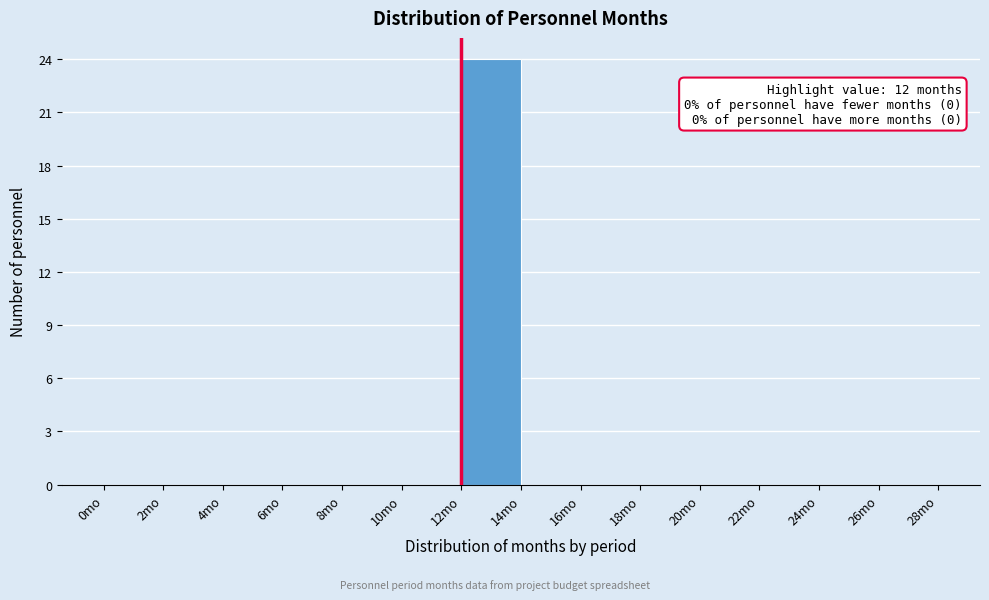

Over which range of the x-axis is the bar tallest?

12 to 14